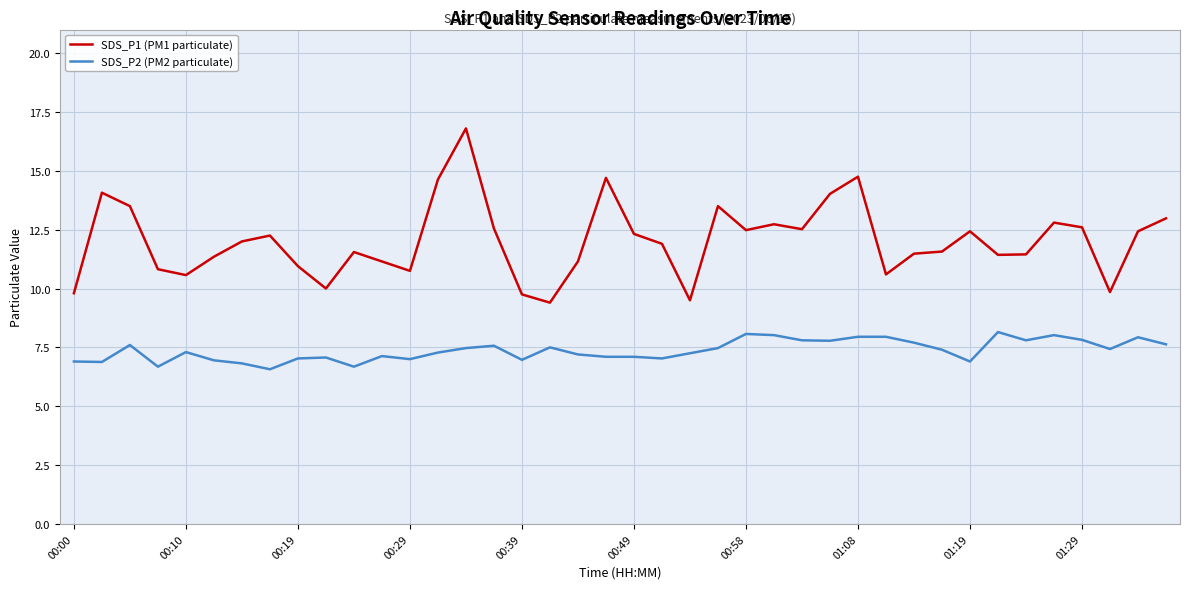

Which series has the largest total across all categories?

SDS_P1 (PM1 particulate)